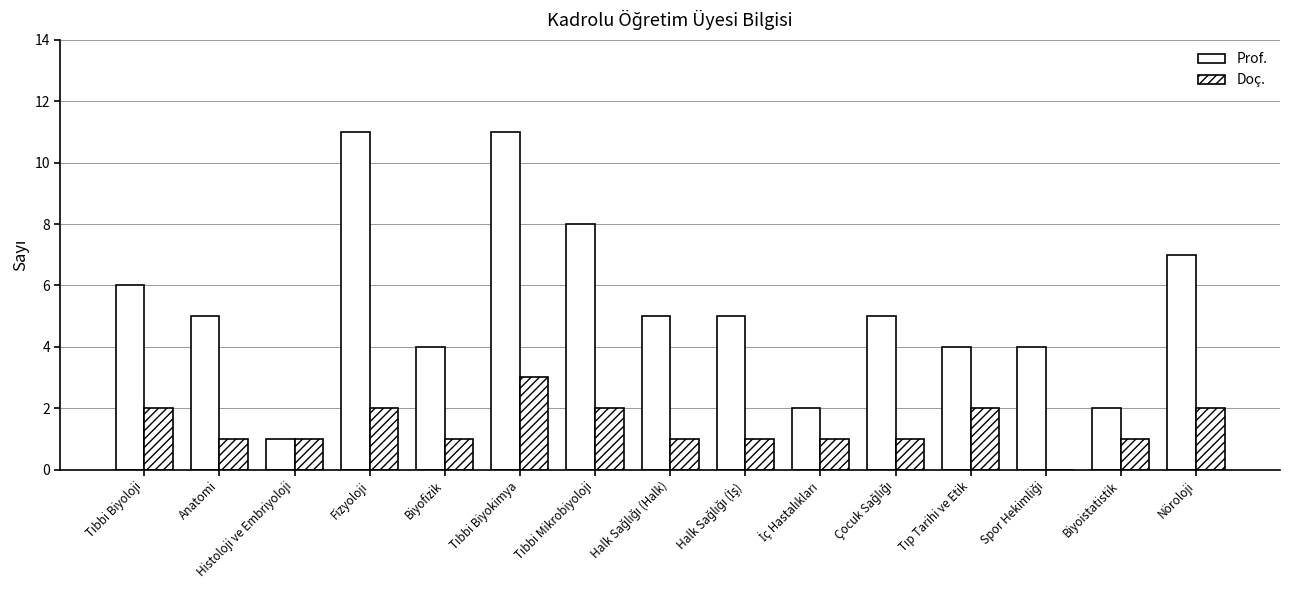

The Prof. series shows 16 at Fizyoloji. True or false?

False